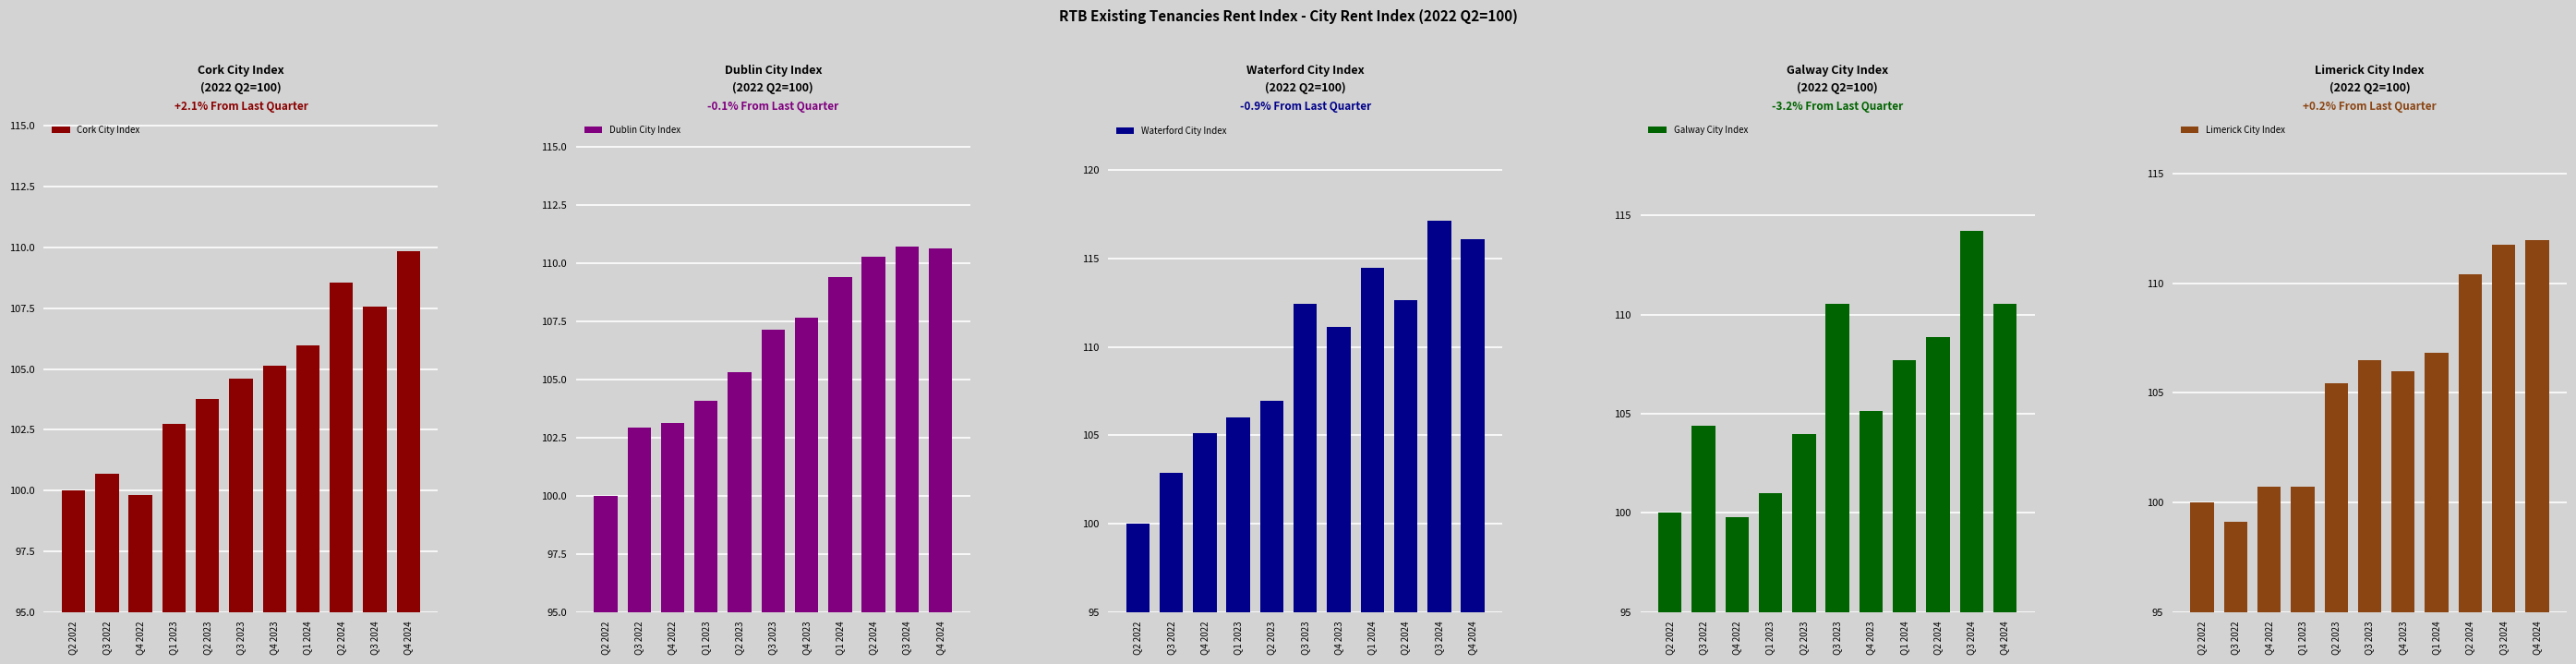

Reading left to right, what are all the values shown in this chart?

Cork City Index: 100.0	100.7	99.8	102.7	103.8	104.6	105.1	106.0	108.5	107.6	109.9
Dublin City Index: 100.0	102.9	103.1	104.1	105.3	107.1	107.7	109.4	110.3	110.7	110.6
Waterford City Index: 100.0	102.8	105.1	106.0	107.0	112.4	111.1	114.5	112.6	117.1	116.1
Galway City Index: 100.0	104.4	99.8	101.0	104.0	110.5	105.1	107.7	108.9	114.2	110.5
Limerick City Index: 100.0	99.1	100.7	100.7	105.4	106.5	106.0	106.8	110.4	111.7	112.0